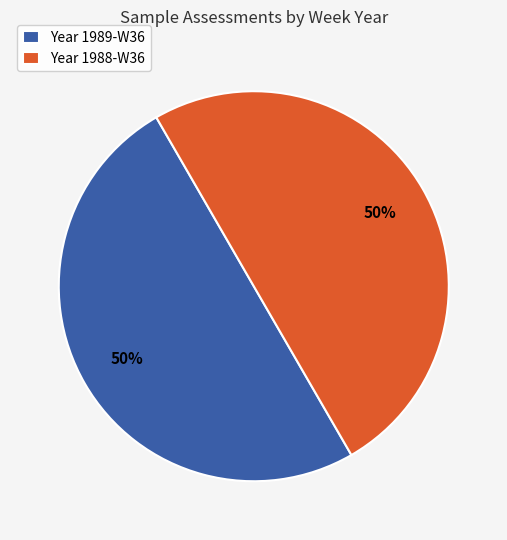

To the nearest percent, what portion does Year 1989-W36 represent?

50%